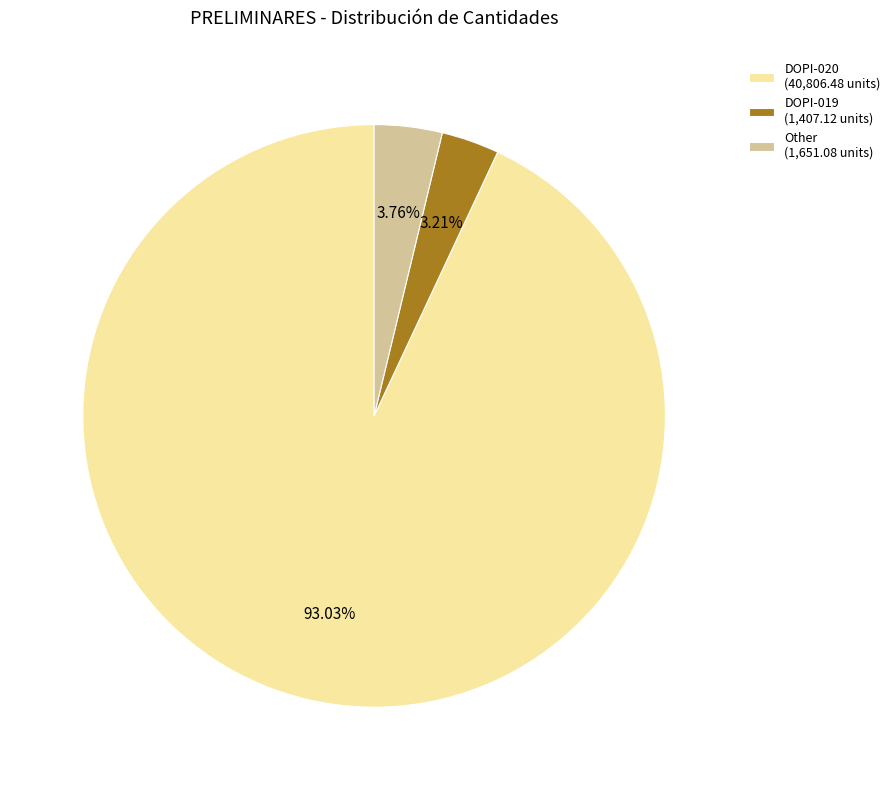

To the nearest percent, what is the difference between the largest and smallest slice percentages?

90%